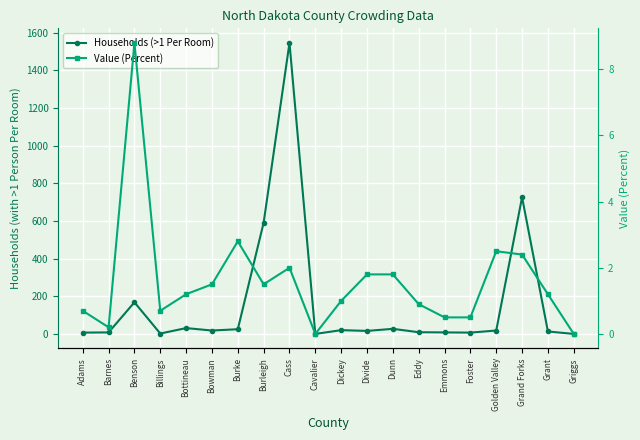

At which category does the chart reach its peak across all series?

Cass